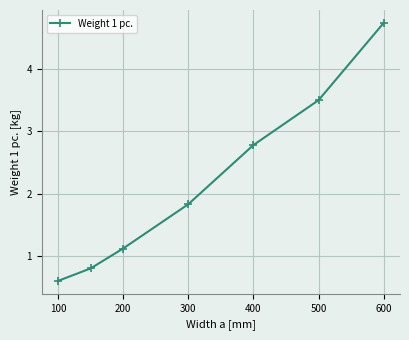

True or false: the data has more than 0 interior local peaks.

False